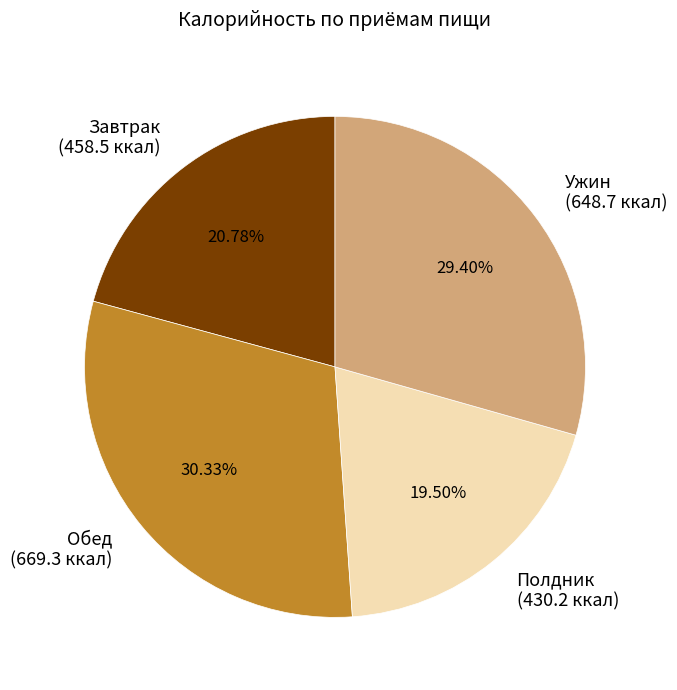

How many slices are in this pie chart?

4